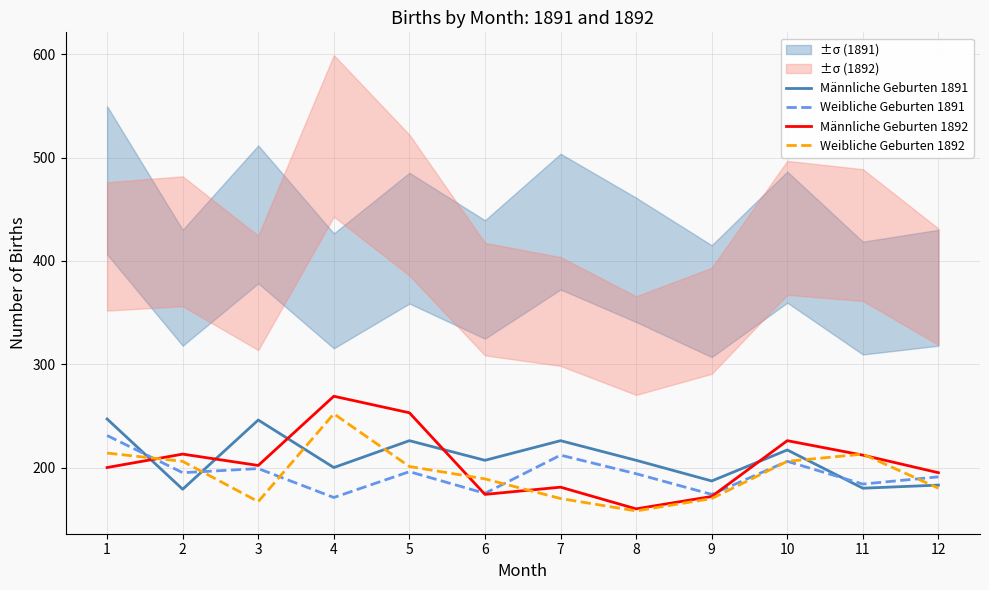

Reading left to right, what are all the values shown in this chart?

Männliche Geburten 1891: 1=247	2=179	3=246	4=200	5=226	6=207	7=226	8=207	9=187	10=217	11=180	12=183
Weibliche Geburten 1891: 1=231	2=195	3=199	4=171	5=196	6=175	7=212	8=194	9=174	10=206	11=184	12=191
Männliche Geburten 1892: 1=200	2=213	3=202	4=269	5=253	6=174	7=181	8=160	9=172	10=226	11=212	12=195
Weibliche Geburten 1892: 1=214	2=206	3=167	4=252	5=201	6=189	7=170	8=158	9=170	10=206	11=213	12=180